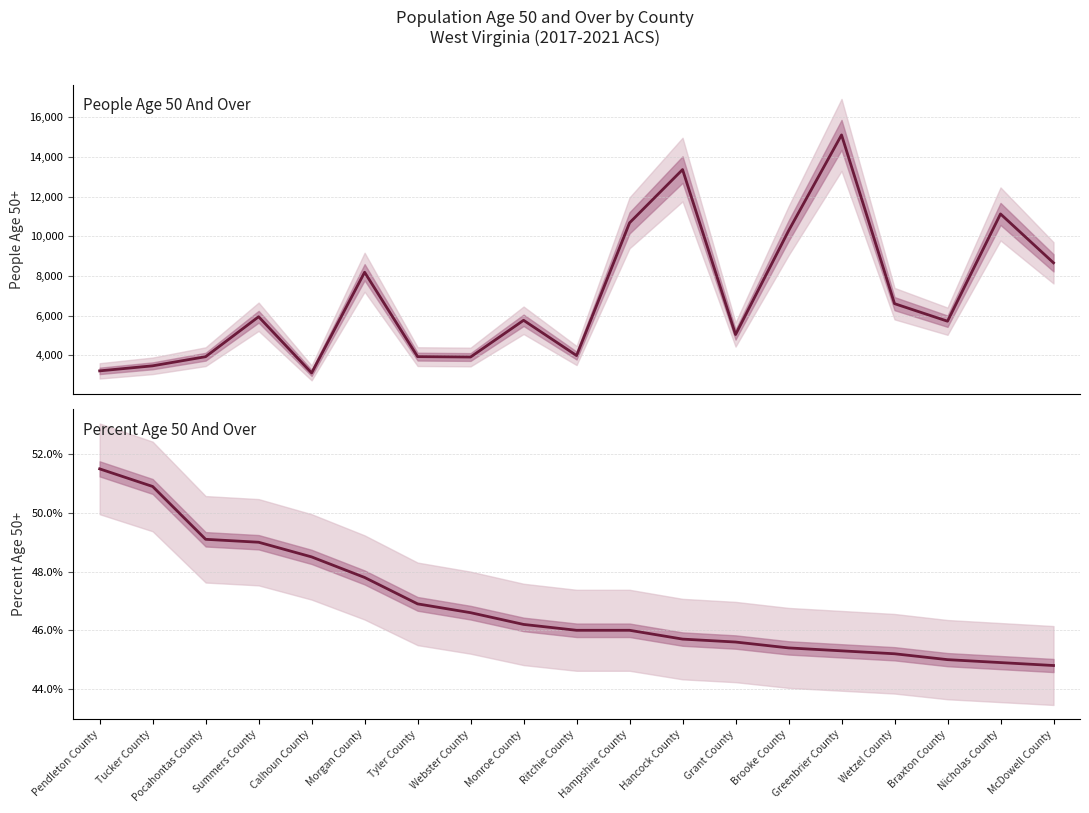

What is the difference between the second highest and second lowest values in the Value (Percent) series?

6.0